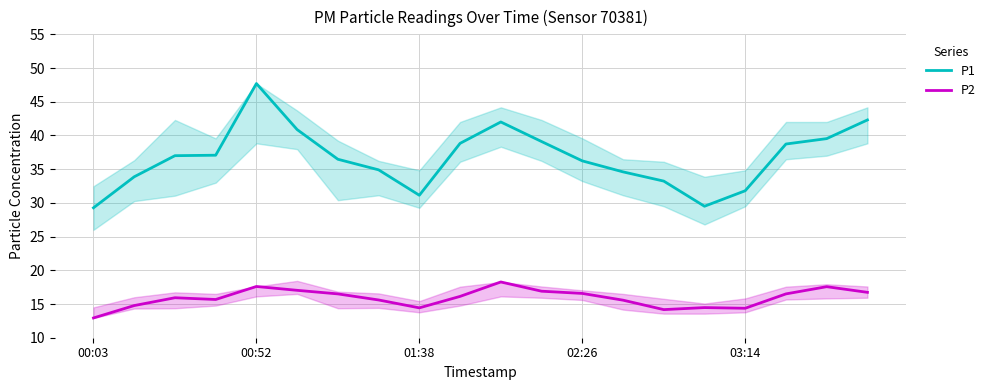

True or false: P1 has a value of 63.6 at 9.

False